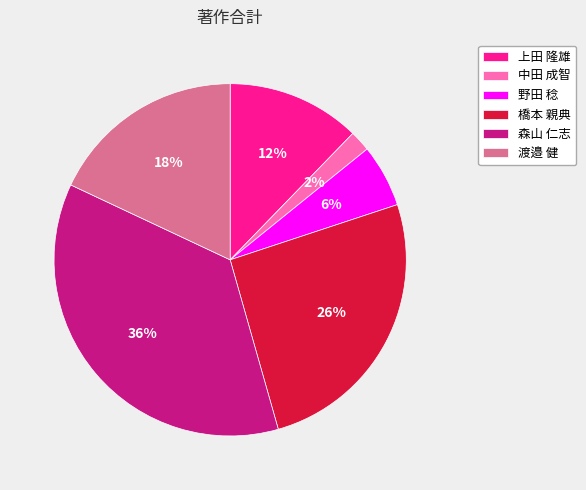

Rank the categories by value from highest to lowest.

森山 仁志, 橋本 親典, 渡邉 健, 上田 隆雄, 野田 稔, 中田 成智